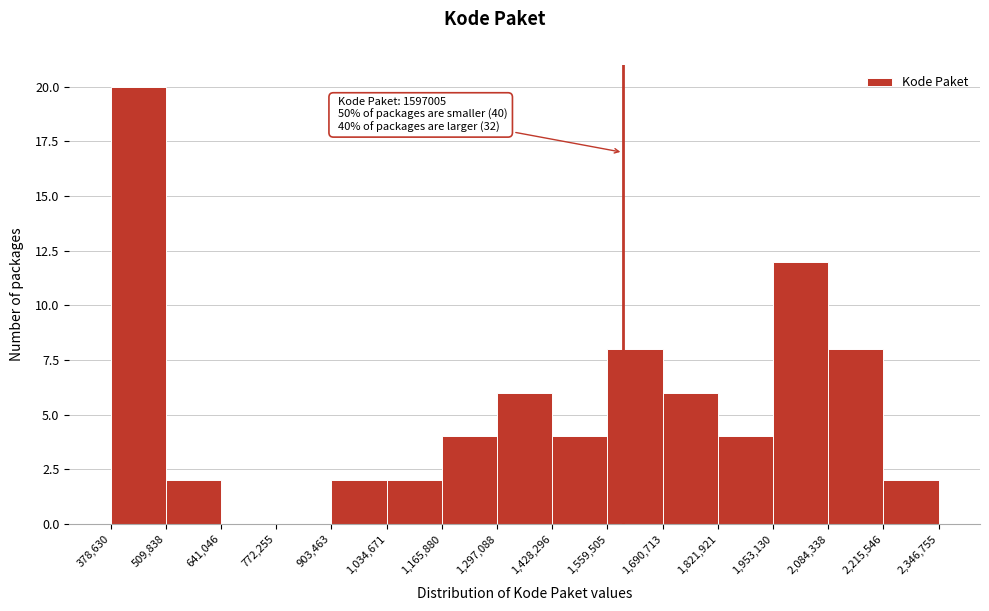

Which range on the x-axis has the tallest bar?

378,630 to 509,838